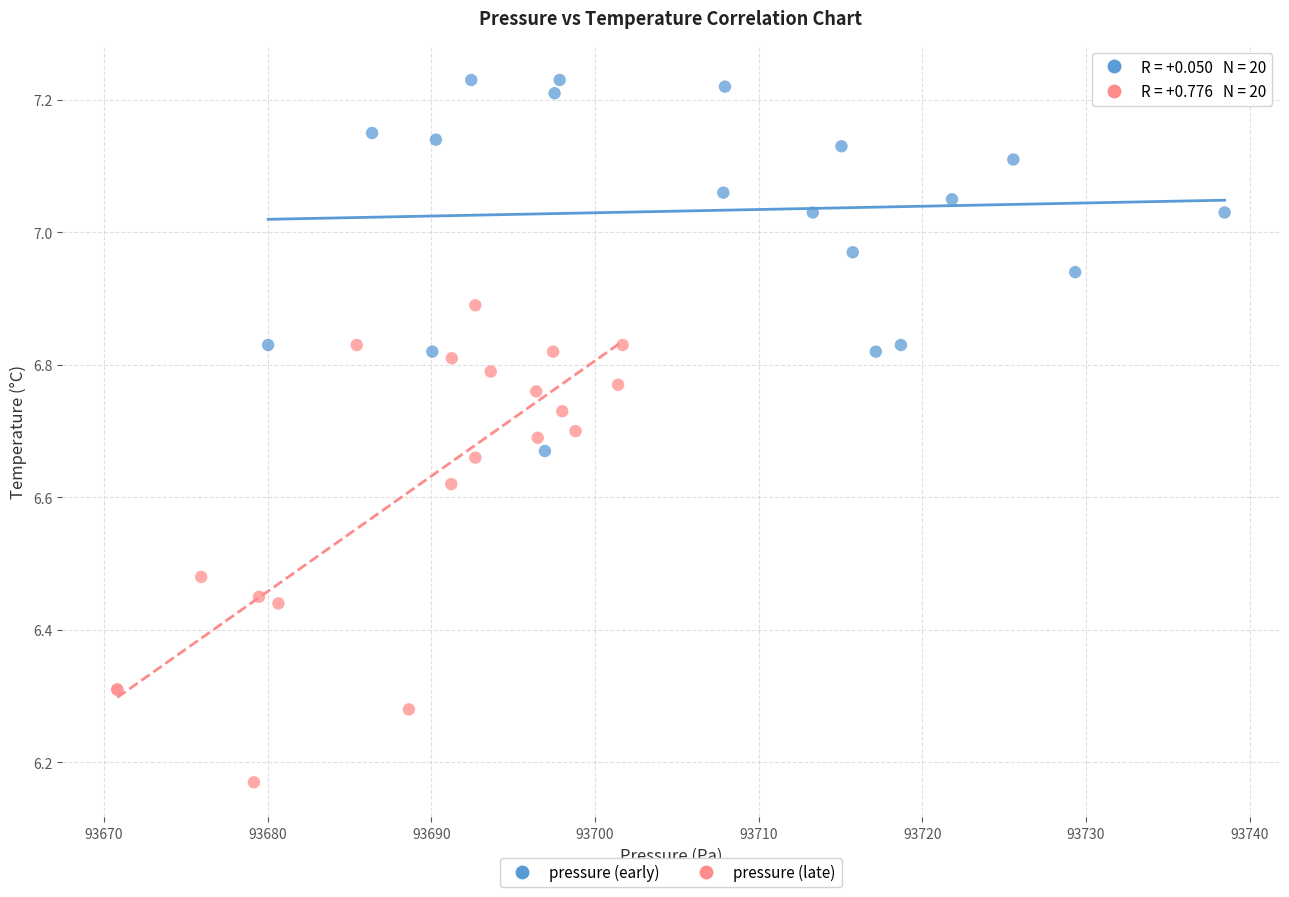

Which series reaches the maximum Y coordinate?

pressure (early)